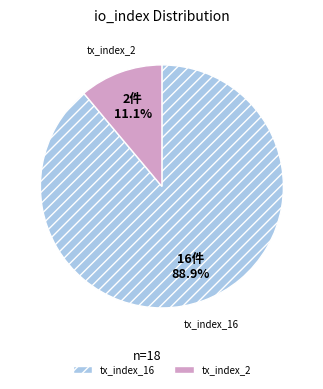

What is the ratio of the value at tx_index_16 to the value at tx_index_2?

8.0